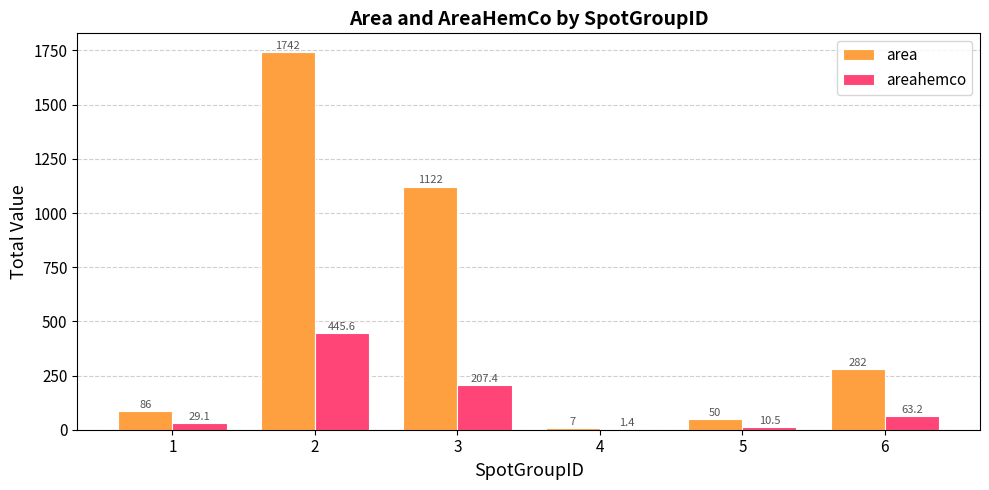

Which series changed the most between 1 and 6?

area